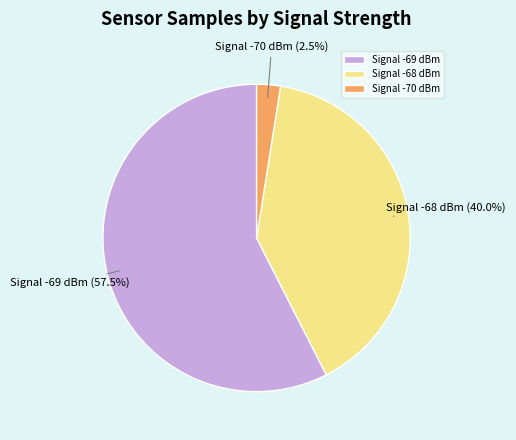

Does Signal -70 dBm account for over 50% of the chart?

No